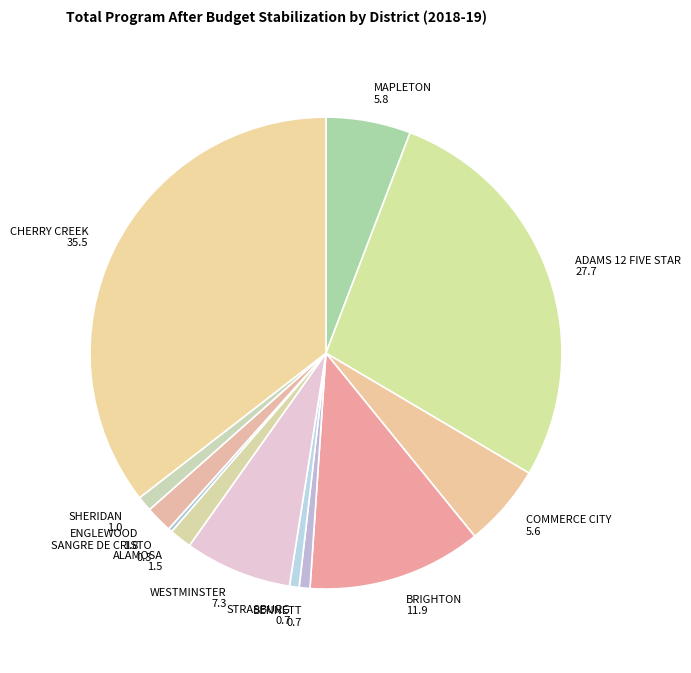

Is there a majority slice in this chart?

No